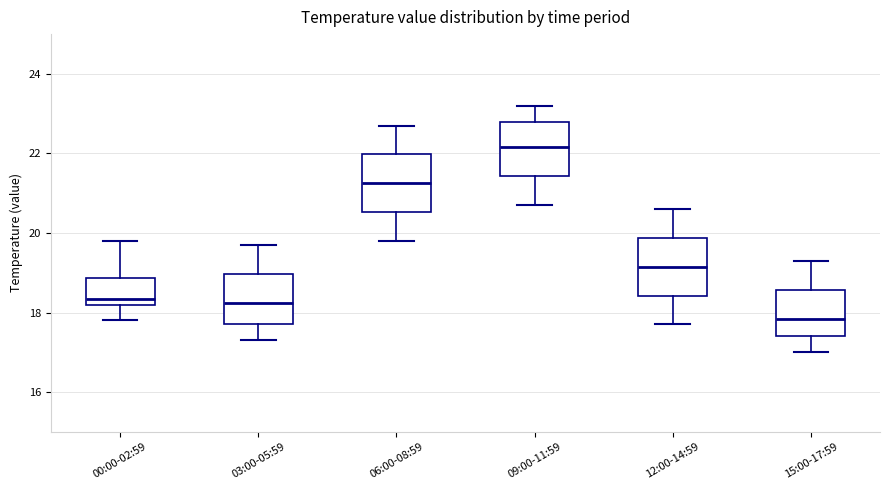

Which box's median line is the highest?

09:00-11:59